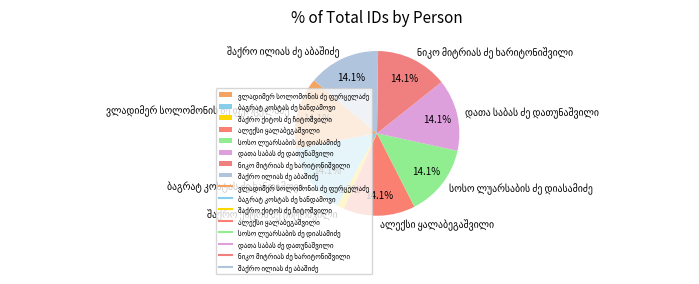

Is there any slice that represents more than half of the pie?

No